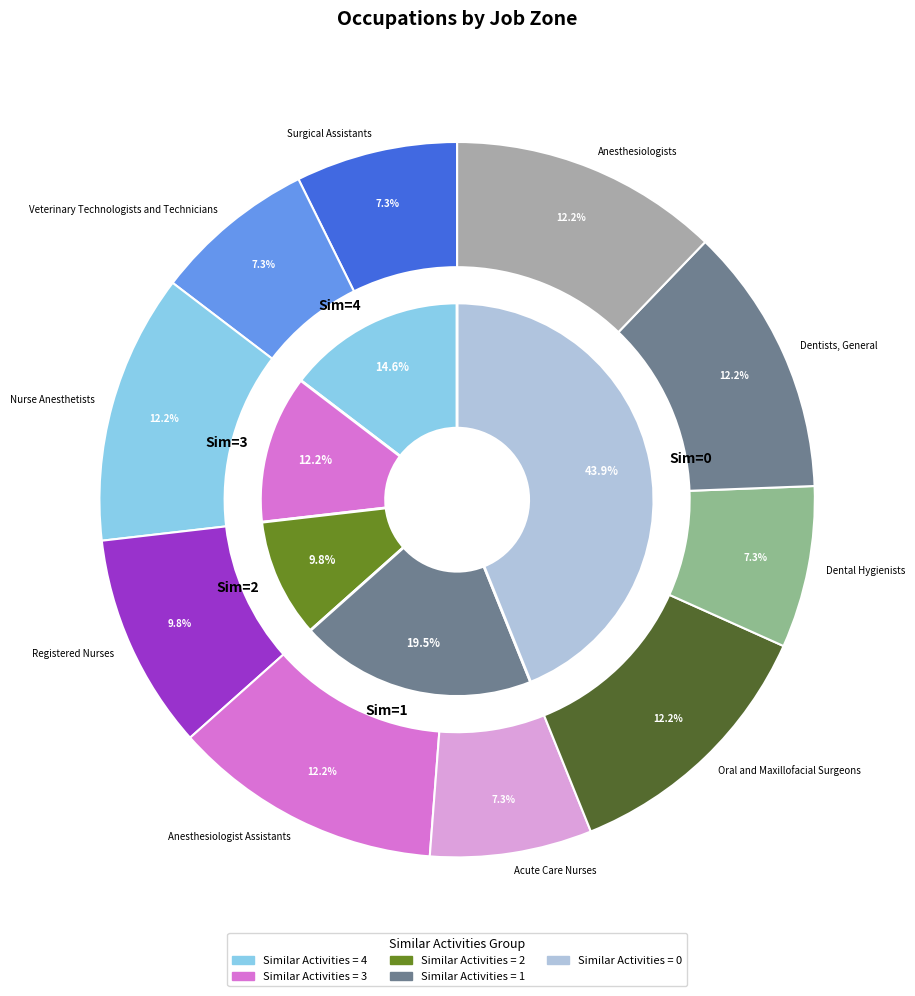

Is the sum of Dentists, General and Oral and Maxillofacial Surgeons greater than half?

No